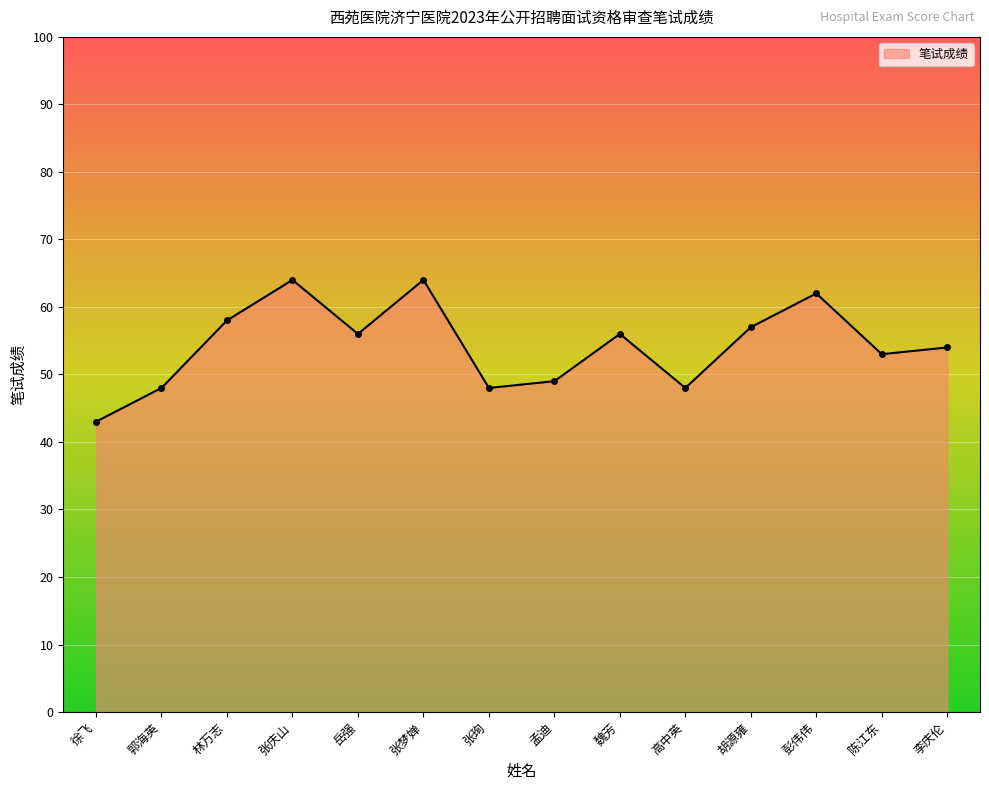

How many lines are shown in the chart?

1